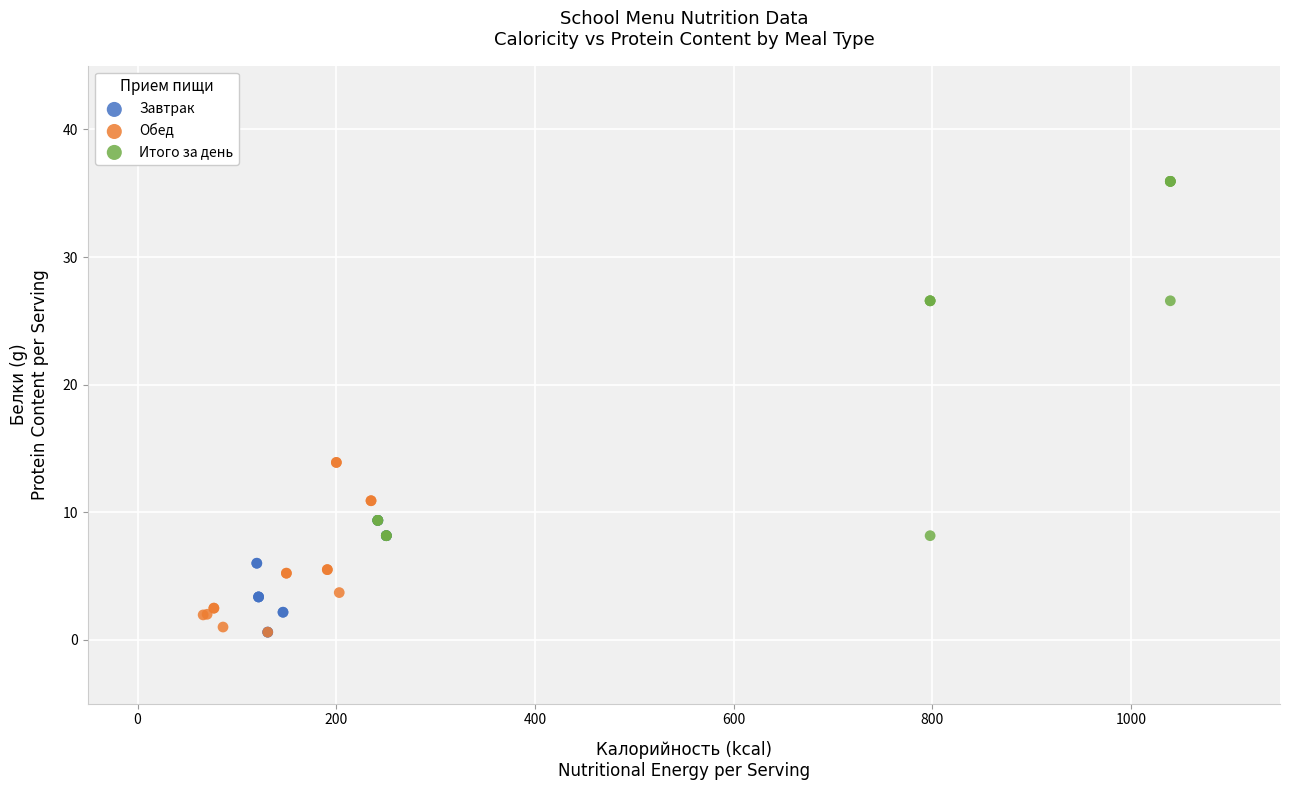

What are all the series names shown in the legend?

Завтрак, Обед, Итого за день